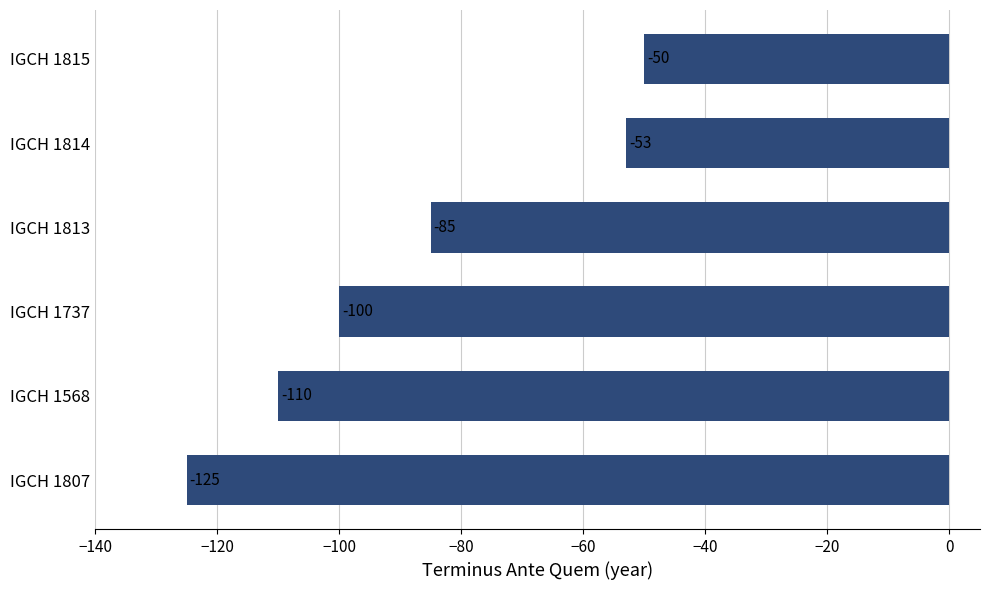

Does the chart contain stacked bars?

No